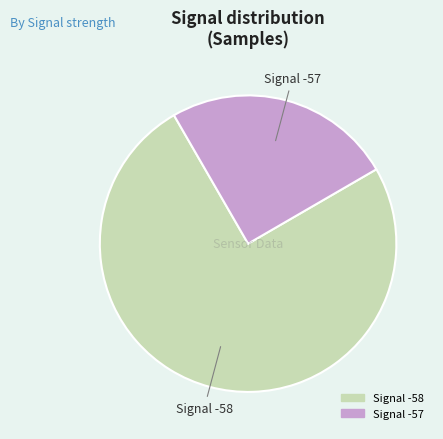

Is there a majority slice in this chart?

Yes